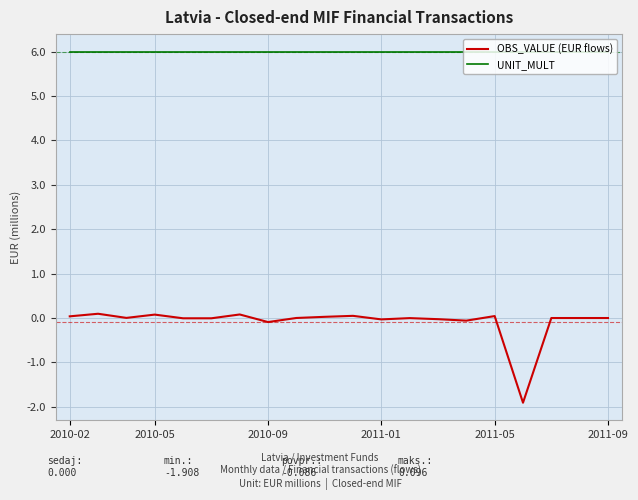

Which series has the largest range (max minus min)?

OBS_VALUE (EUR flows)